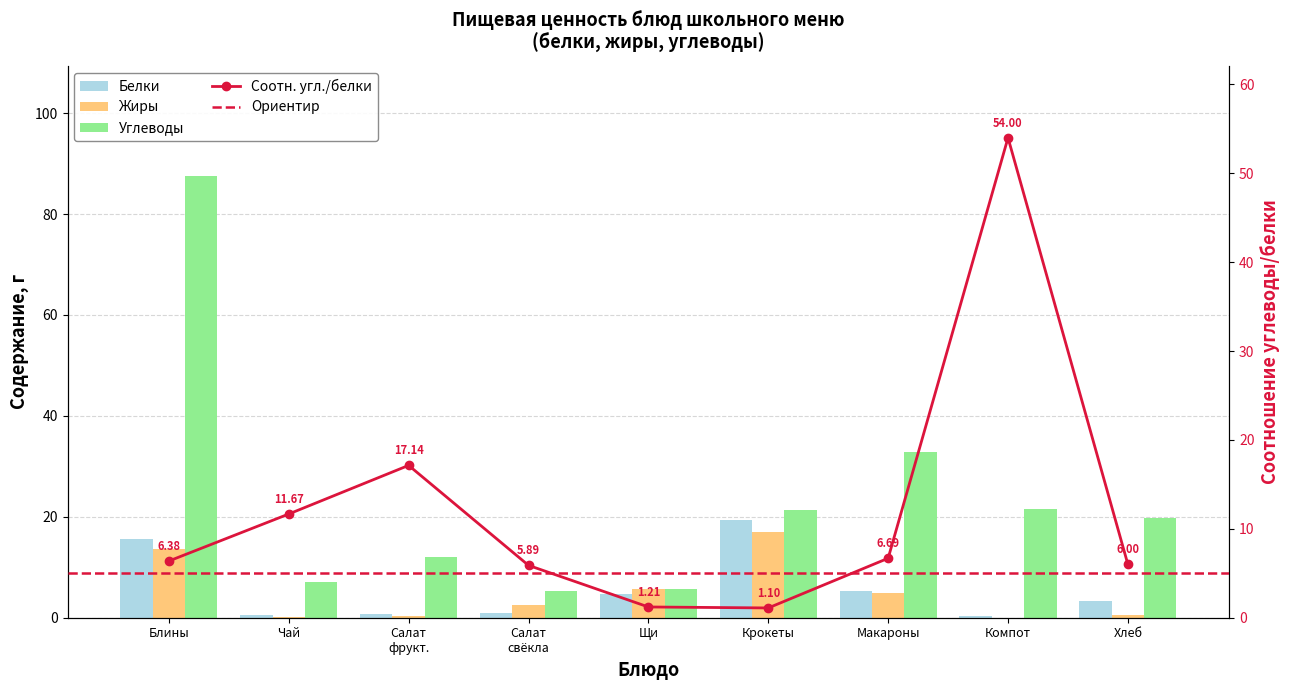

List the series in order of their peak value, highest first.

Углеводы, Белки, Жиры